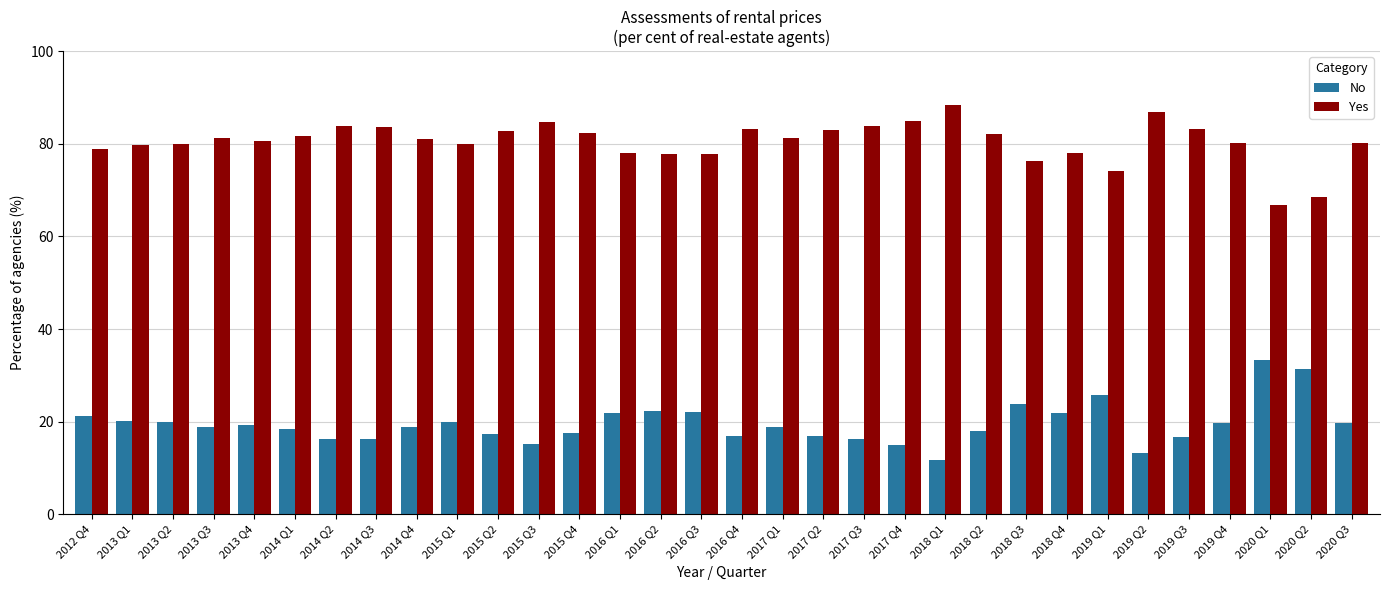

What value does the No series have at 2014 Q1?

18.4